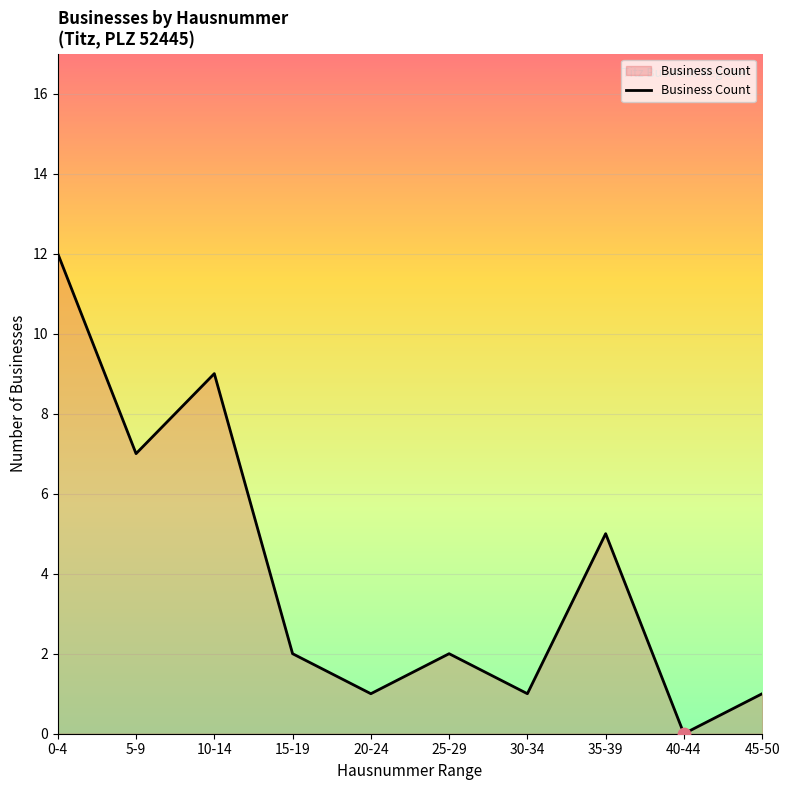

Which has a higher value, 20-24 or 10-14?

10-14